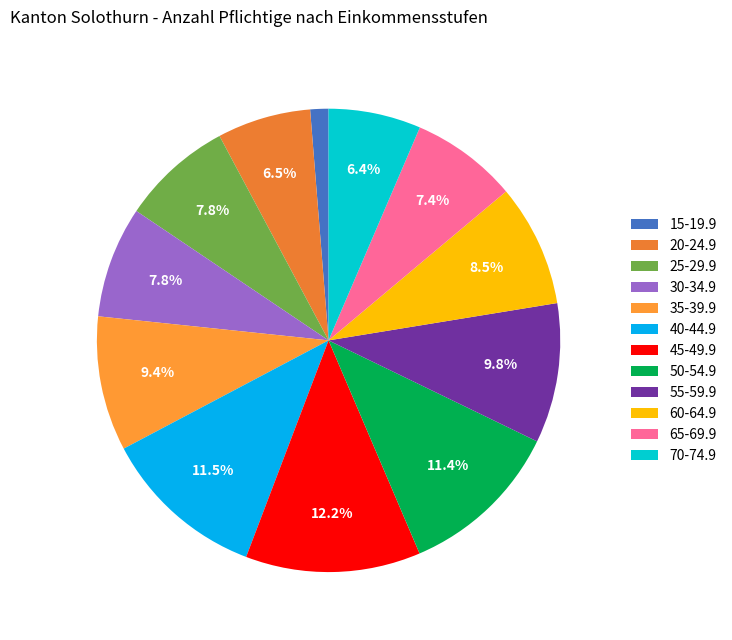

Does 60-64.9 account for over 50% of the chart?

No